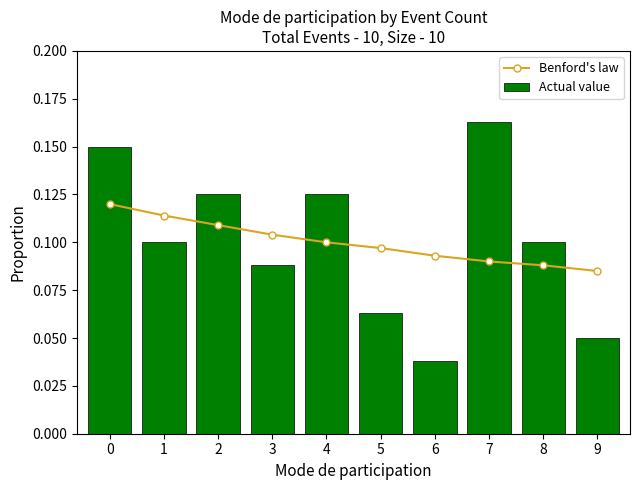

Read the Benford's law value at 7.

0.1